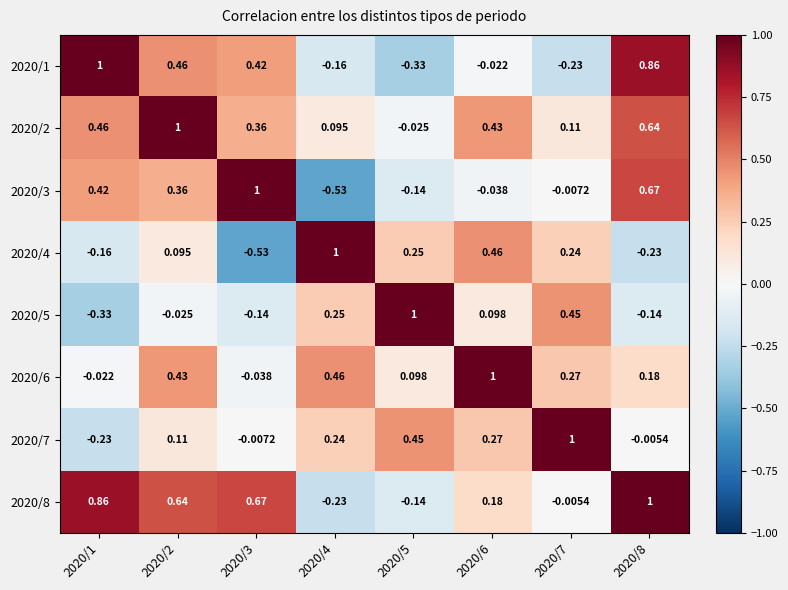

How many distinct data groups are displayed?

8